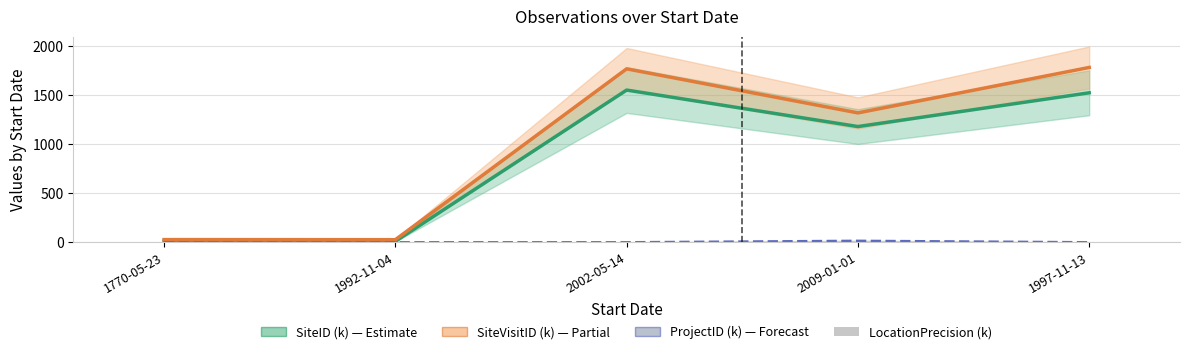

The value of LocationPrecision (k) at 1997-11-13 is 2.0. True or false?

True